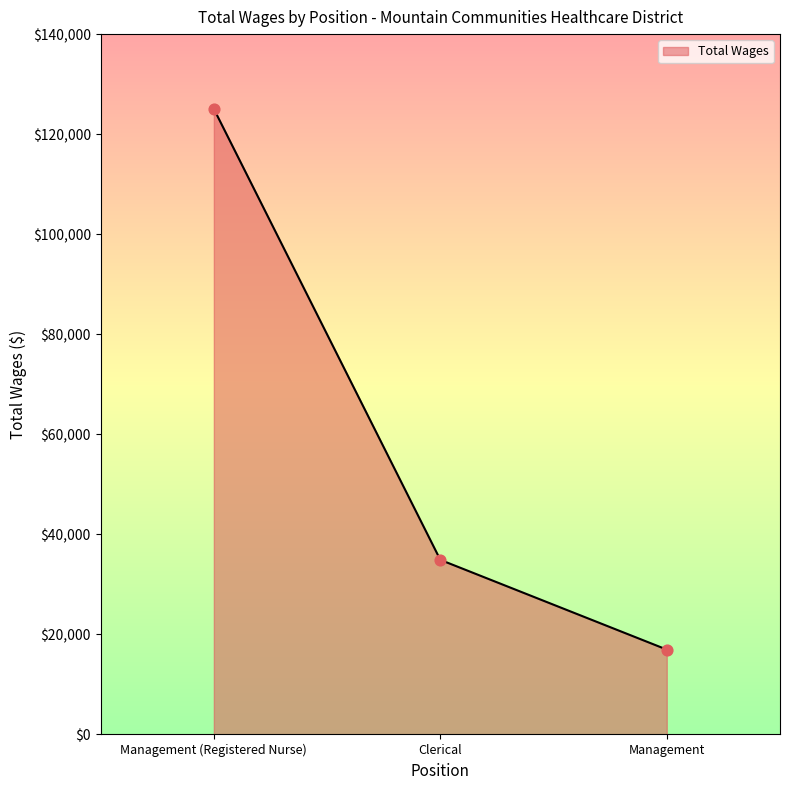

What is the ratio of the value at Clerical to the value at Management (Registered Nurse)?

0.3